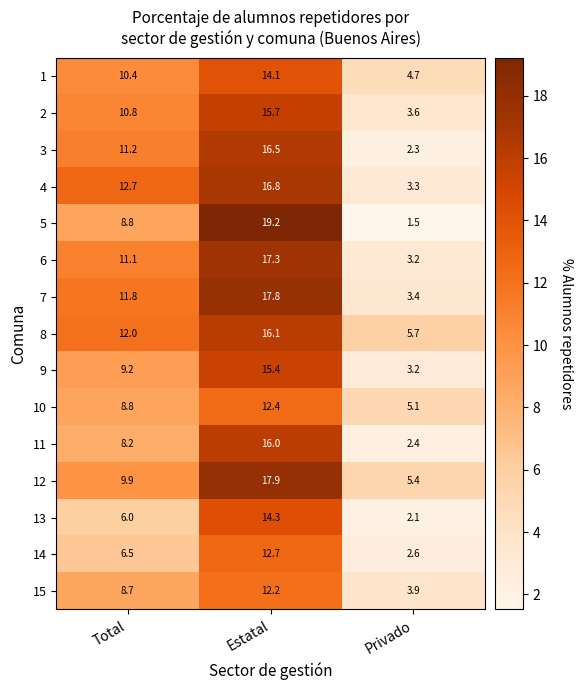

What is the total value across all series at Estatal?

234.4